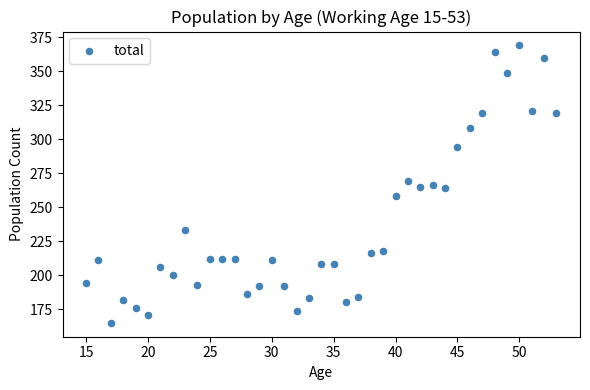

What is the range of X values (max minus min)?

38